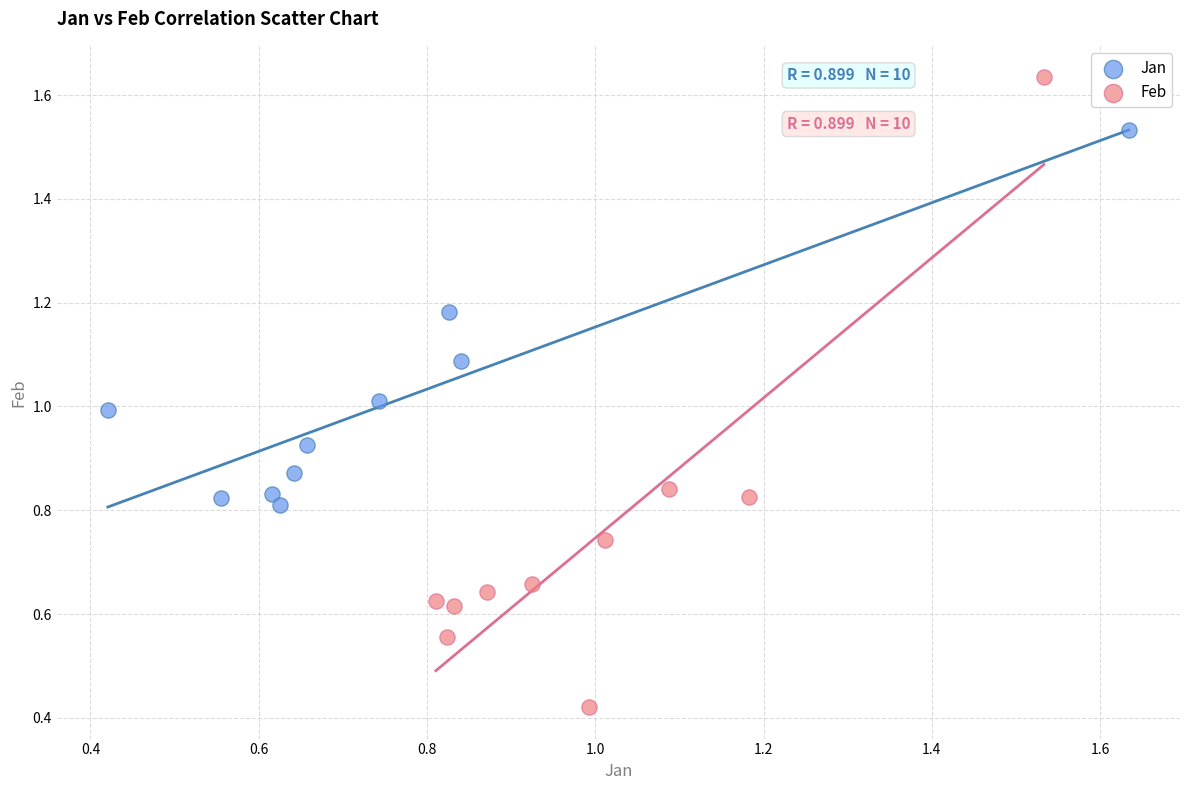

Which series contains the highest Y value?

Feb